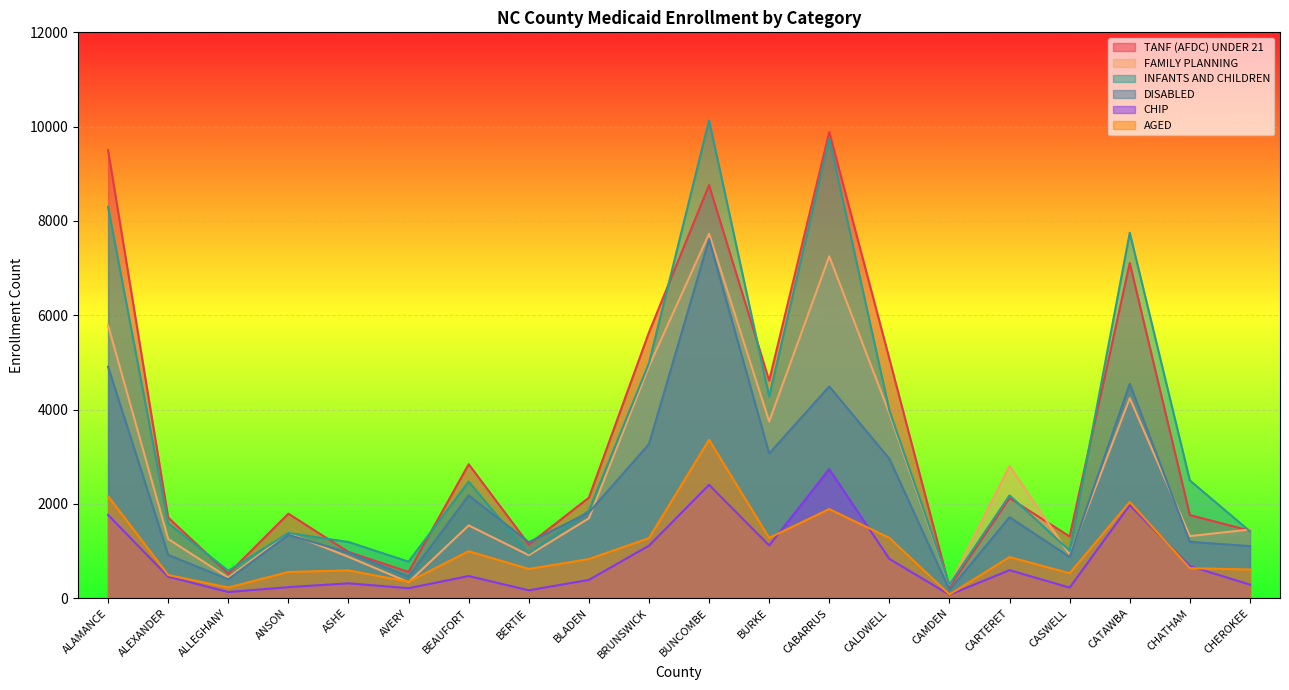

The INFANTS AND CHILDREN series shows 4265 at BEAUFORT. True or false?

False